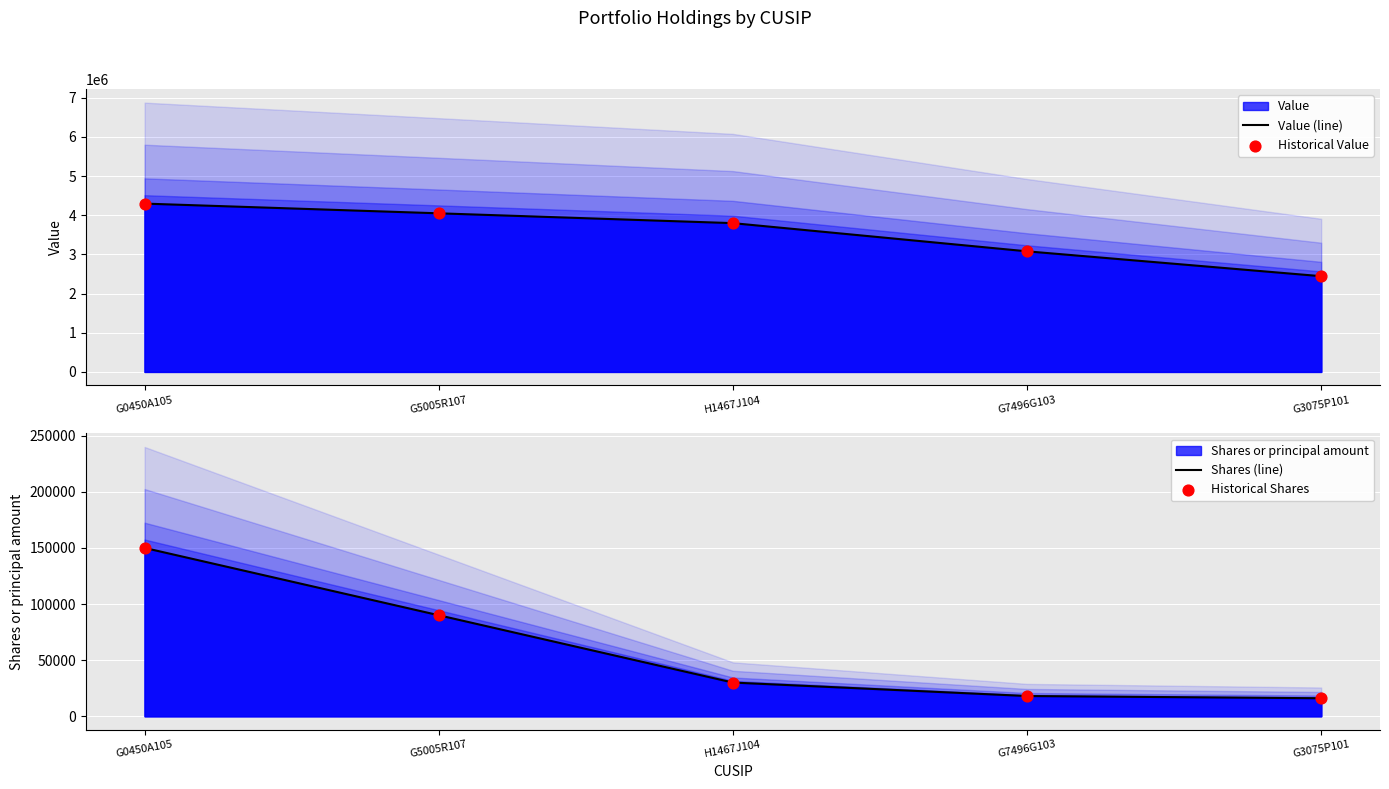

Which series reaches the maximum Y coordinate?

Value (line)